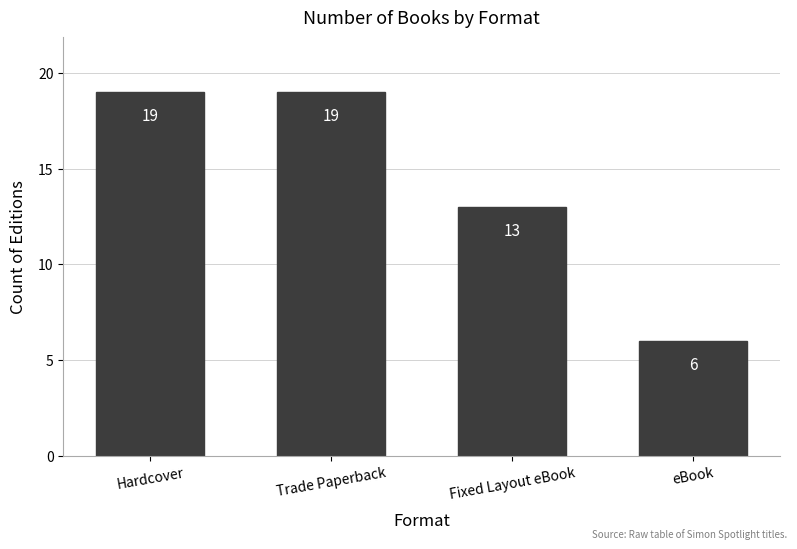

What is the sum of the values at Trade Paperback and Hardcover?

38